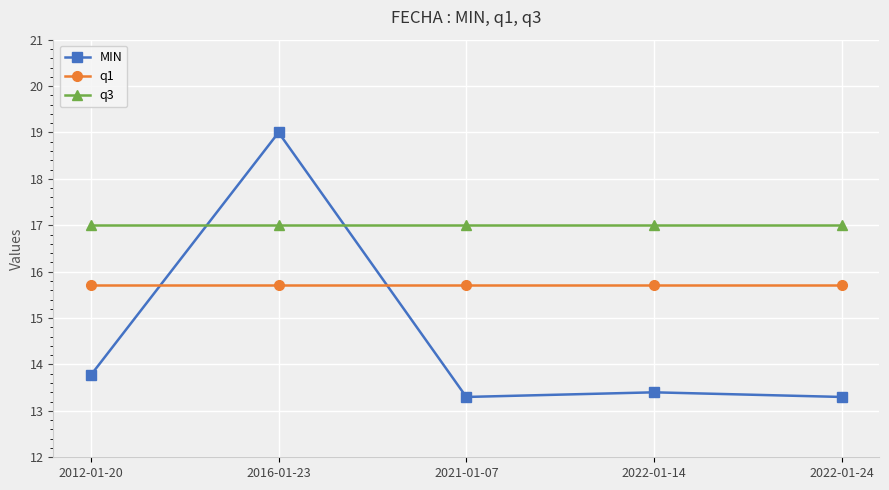

Which series changed the most between 2012-01-20 and 2022-01-24?

MIN